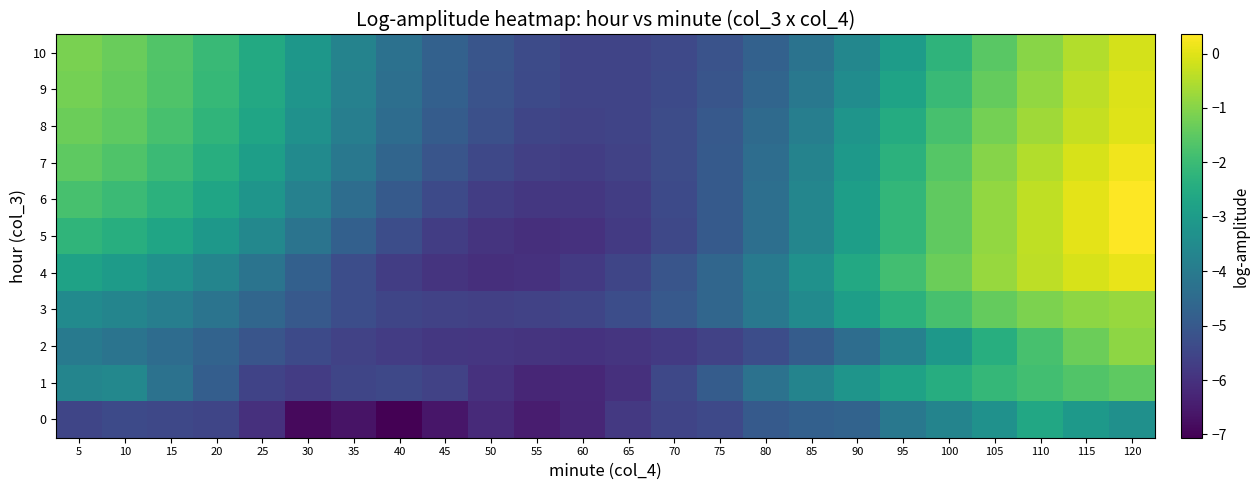

What is the total value across all series at 95?

-29.7